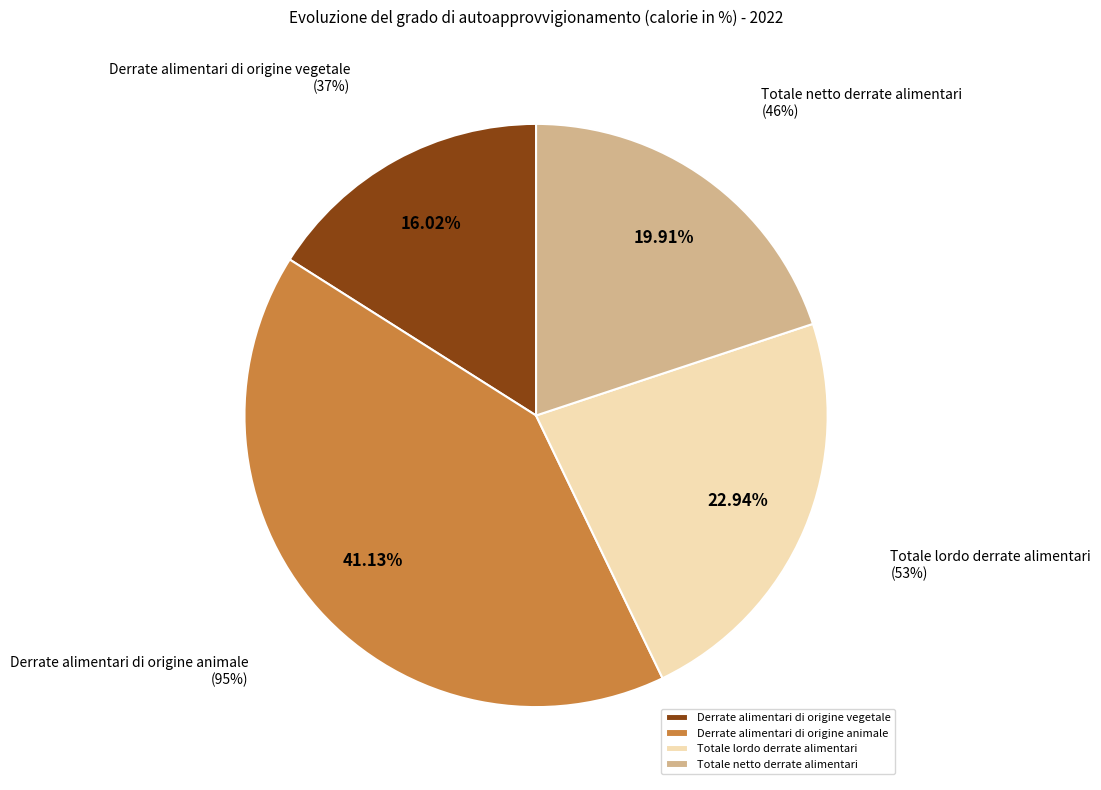

True or false: Totale lordo derrate alimentari accounts for 11% of the total.

False